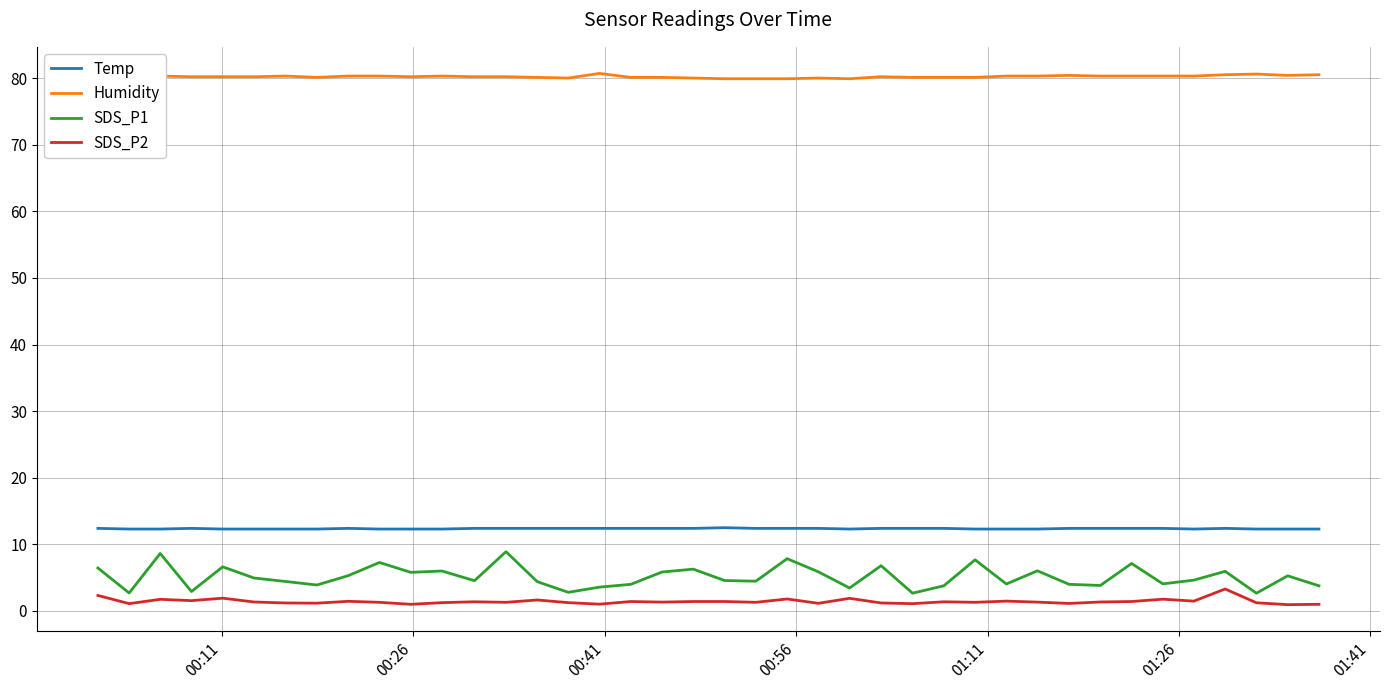

What are all the series names shown in the legend?

Temp, Humidity, SDS_P1, SDS_P2